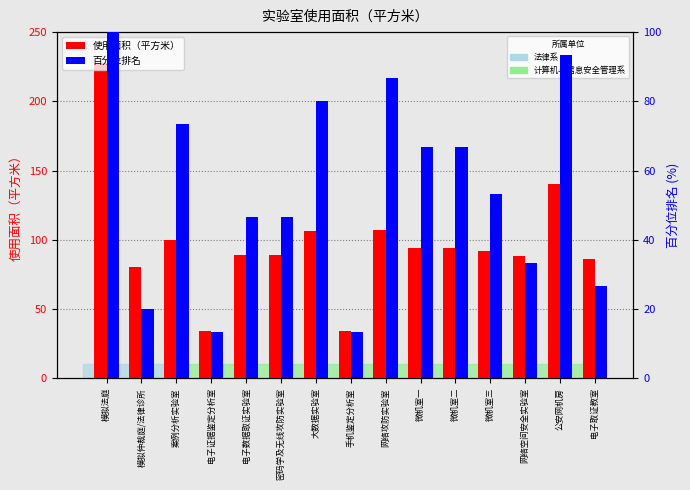

Between 电子证据鉴定分析室 and 微机室三, which is larger?

微机室三